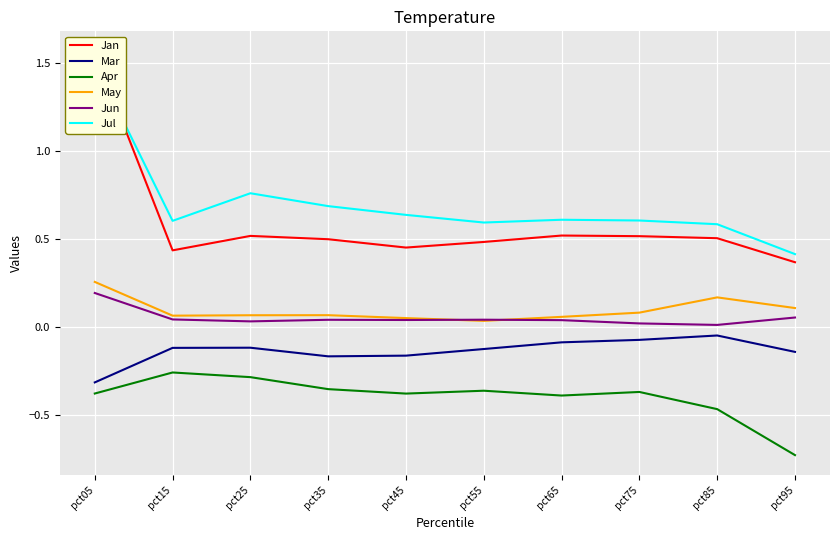

The May series shows 0.0 at pct45. True or false?

True